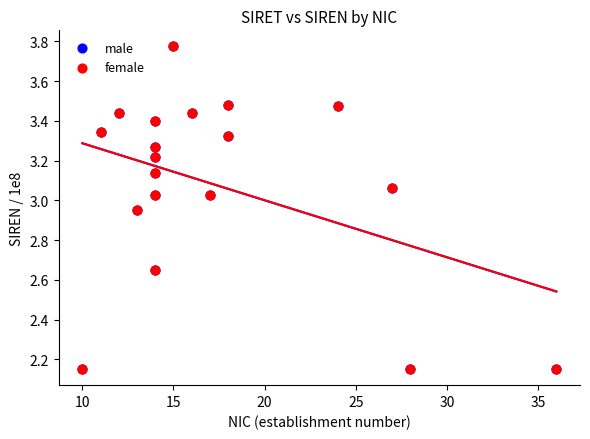

What are all the series names shown in the legend?

male, female